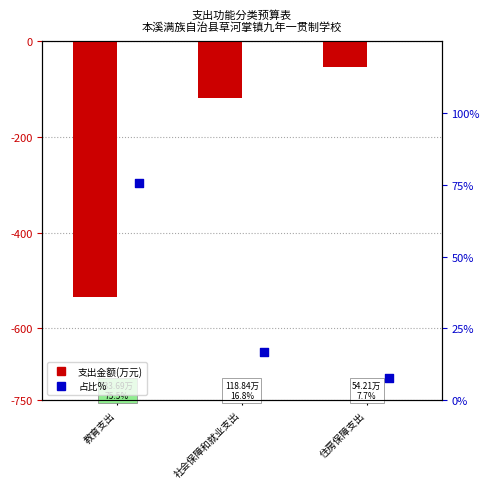

Between 社会保障和就业支出 and 教育支出, which is larger?

社会保障和就业支出